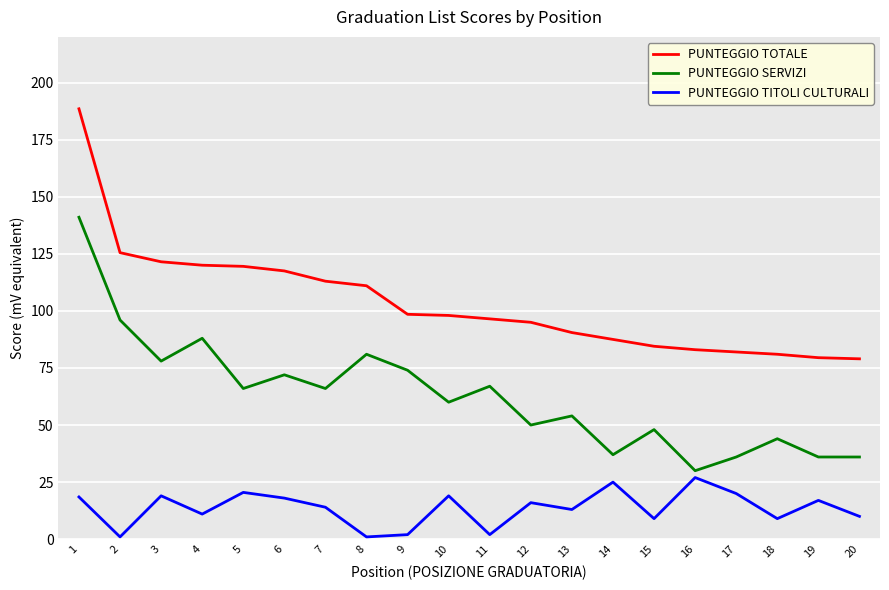

What is the minimum value for PUNTEGGIO SERVIZI?

30.0